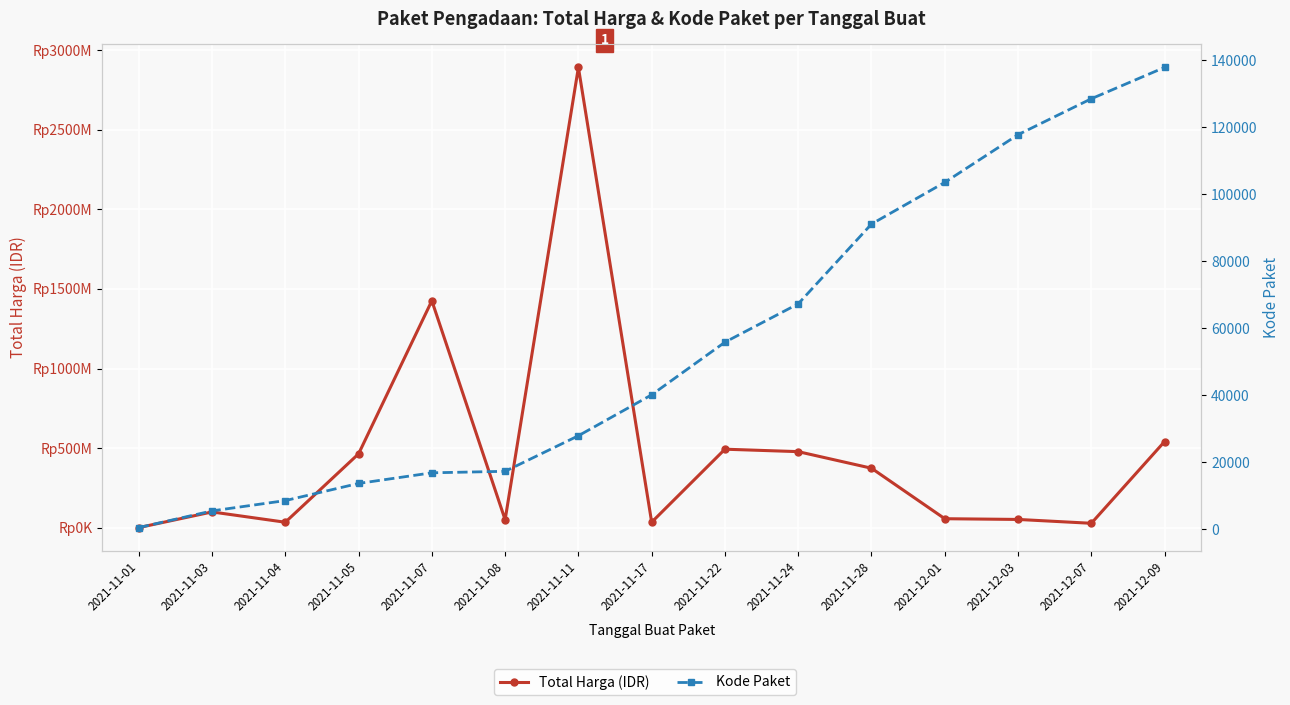

Reading left to right, list all the values displayed in this chart.

Total Harga (IDR): 2021-11-01=333600	2021-11-03=98772570	2021-11-04=34000000	2021-11-05=464002100	2021-11-07=1425867900	2021-11-08=49730040	2021-11-11=2892122000	2021-11-17=34292000	2021-11-22=493000000	2021-11-24=477600000	2021-11-28=373404000	2021-12-01=56152800	2021-12-03=51601000	2021-12-07=27412000	2021-12-09=541071000
Kode Paket: 2021-11-01=464	2021-11-03=5449	2021-11-04=8530	2021-11-05=13652	2021-11-07=16823	2021-11-08=17272	2021-11-11=27891	2021-11-17=40112	2021-11-22=55826	2021-11-24=67279	2021-11-28=91101	2021-12-01=103541	2021-12-03=117783	2021-12-07=128516	2021-12-09=137876